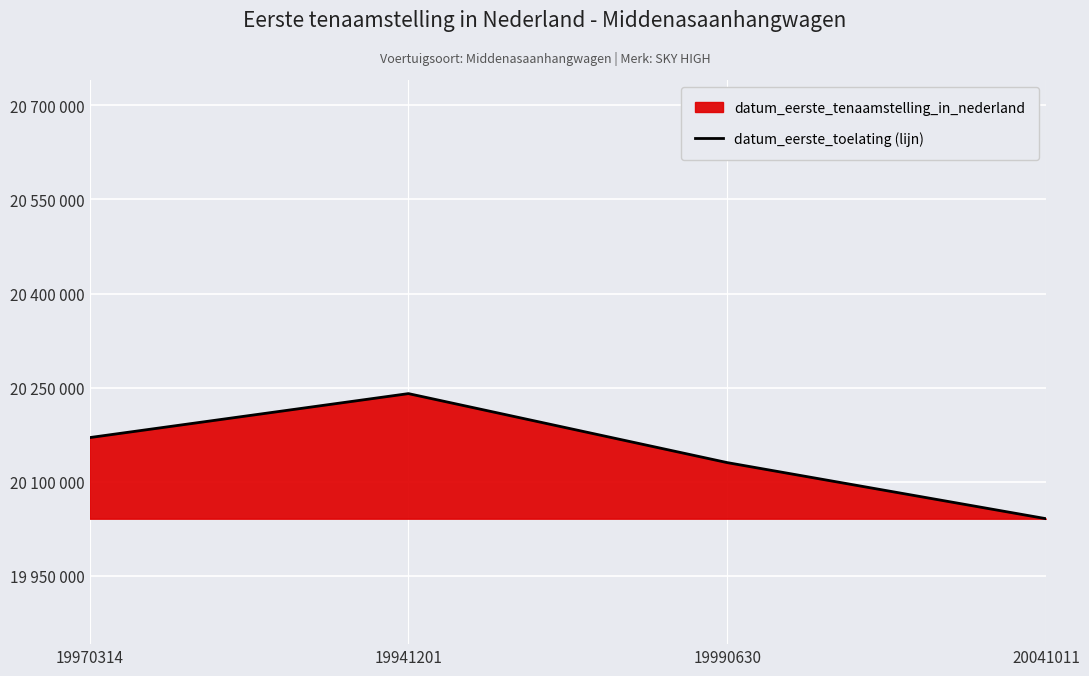

What is the average value?

20145542